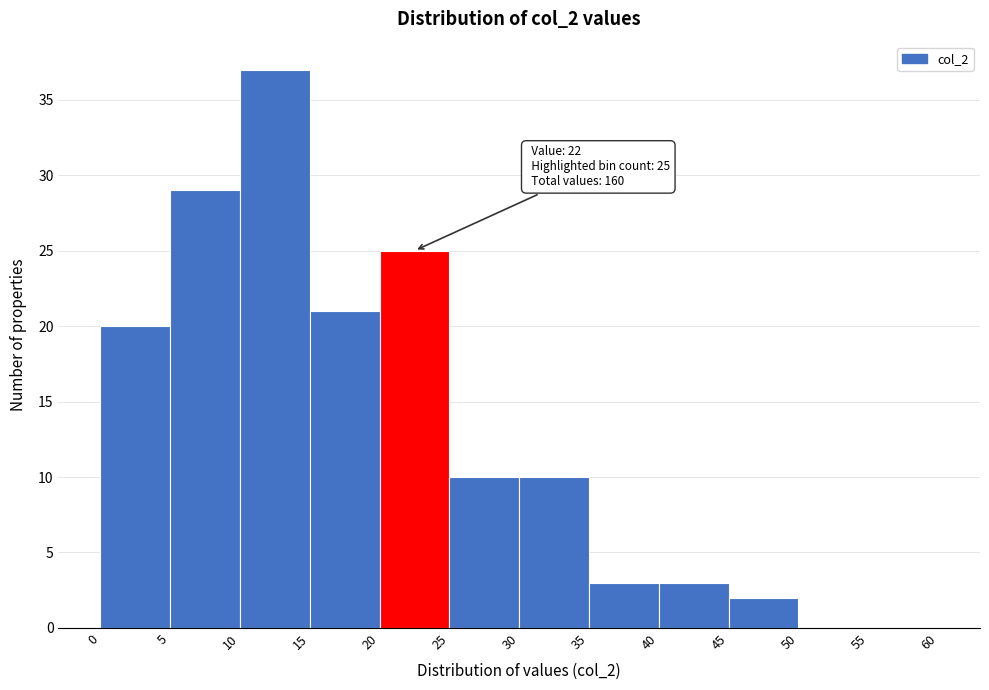

Over which range of the x-axis is the bar tallest?

10 to 15